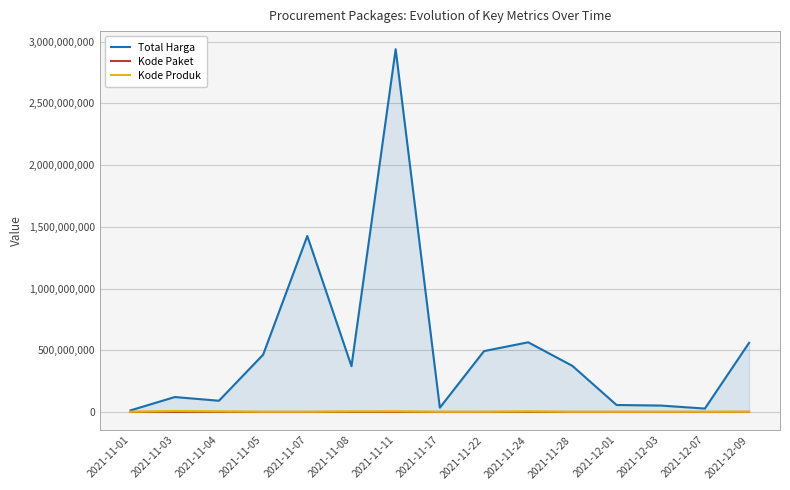

What is the difference between the highest and lowest values at 2021-11-08?

370496424